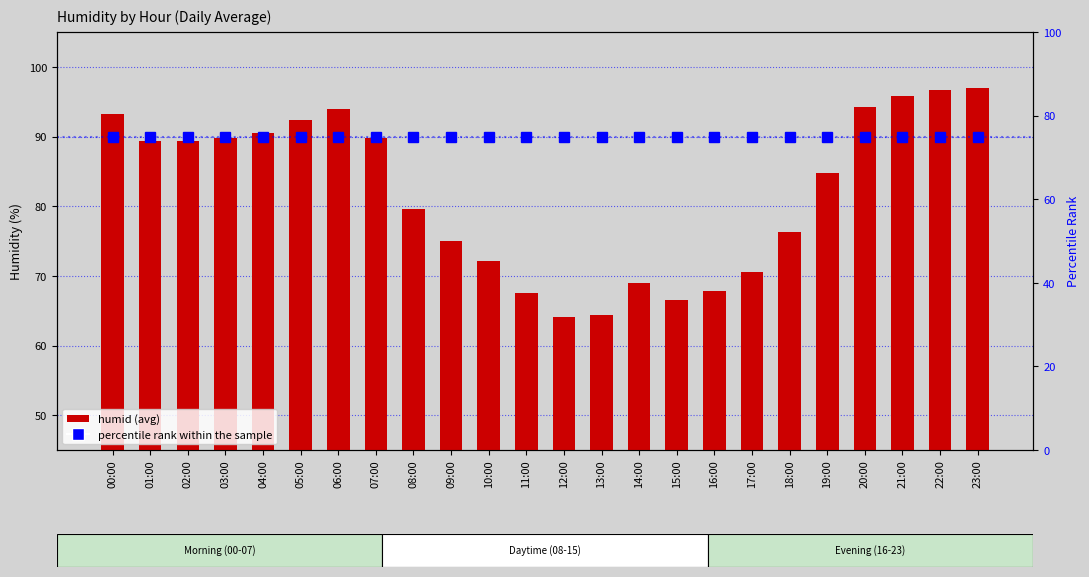

The value of percentile rank within the sample at 20:00 is 75.0. True or false?

True